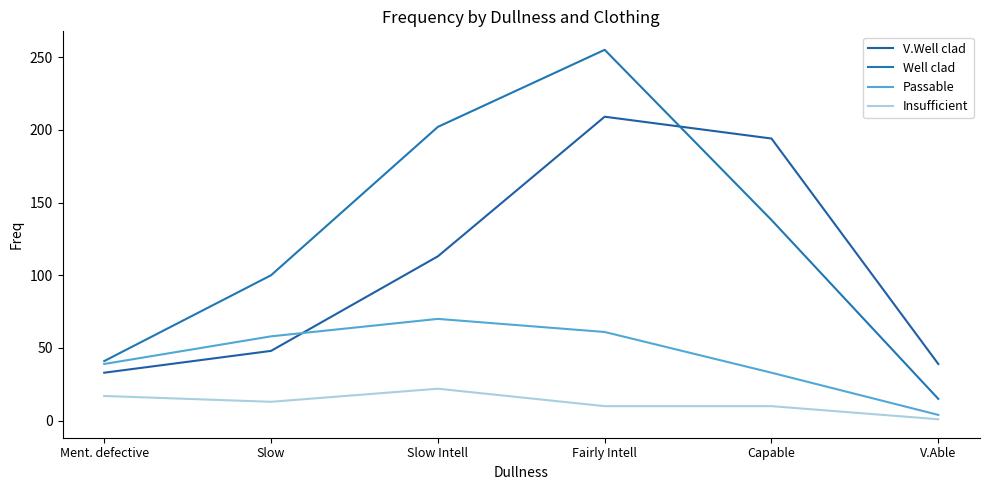

Which series changed the most between Slow and Fairly Intell?

V.Well clad